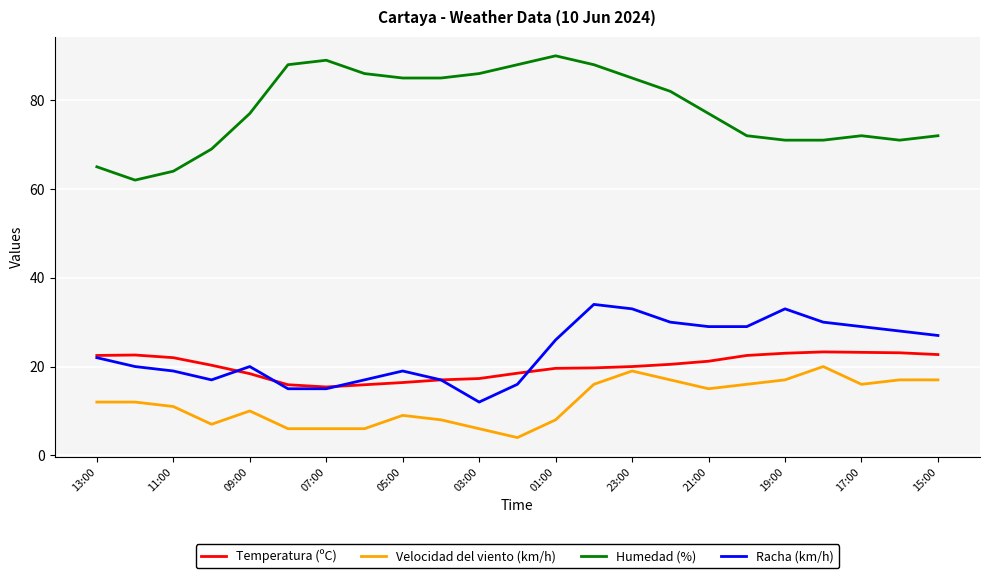

What are all the series names shown in the legend?

Temperatura (ºC), Velocidad del viento (km/h), Humedad (%), Racha (km/h)